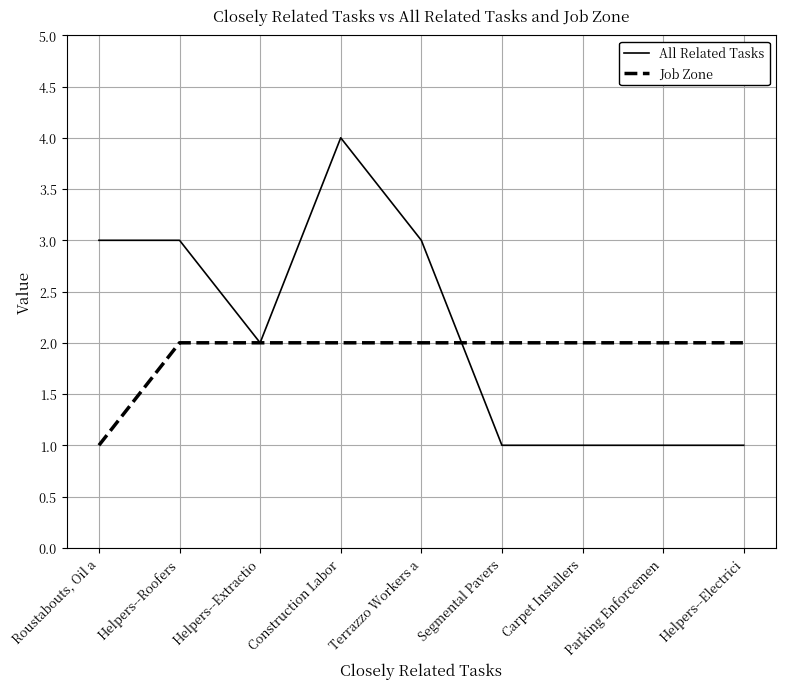

The All Related Tasks series shows 3 at Roustabouts, Oil a. True or false?

True